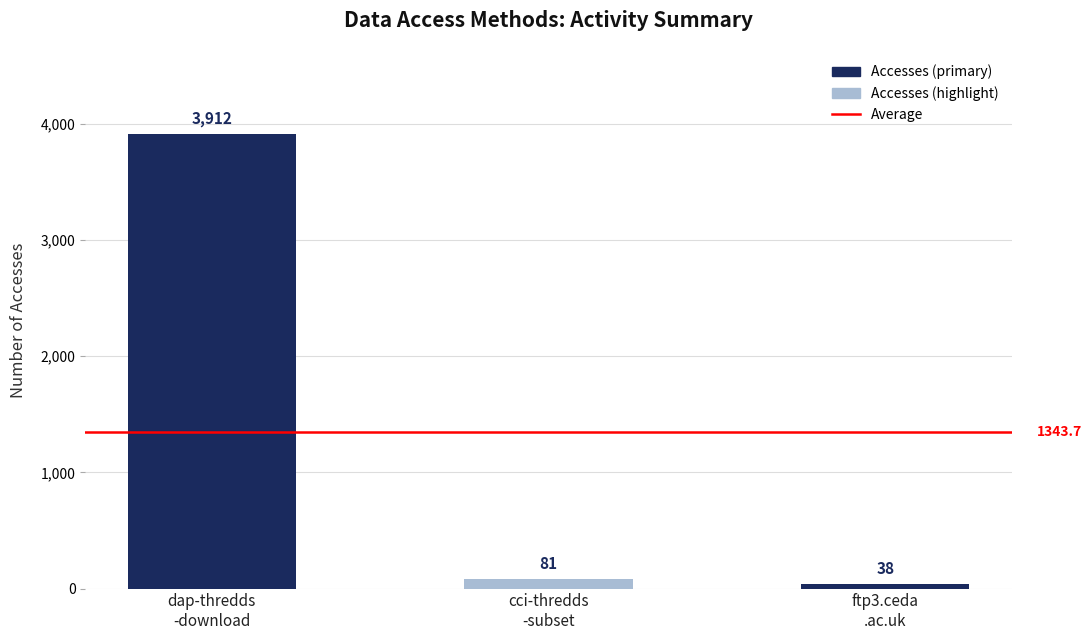

What is the greatest value displayed?

3912